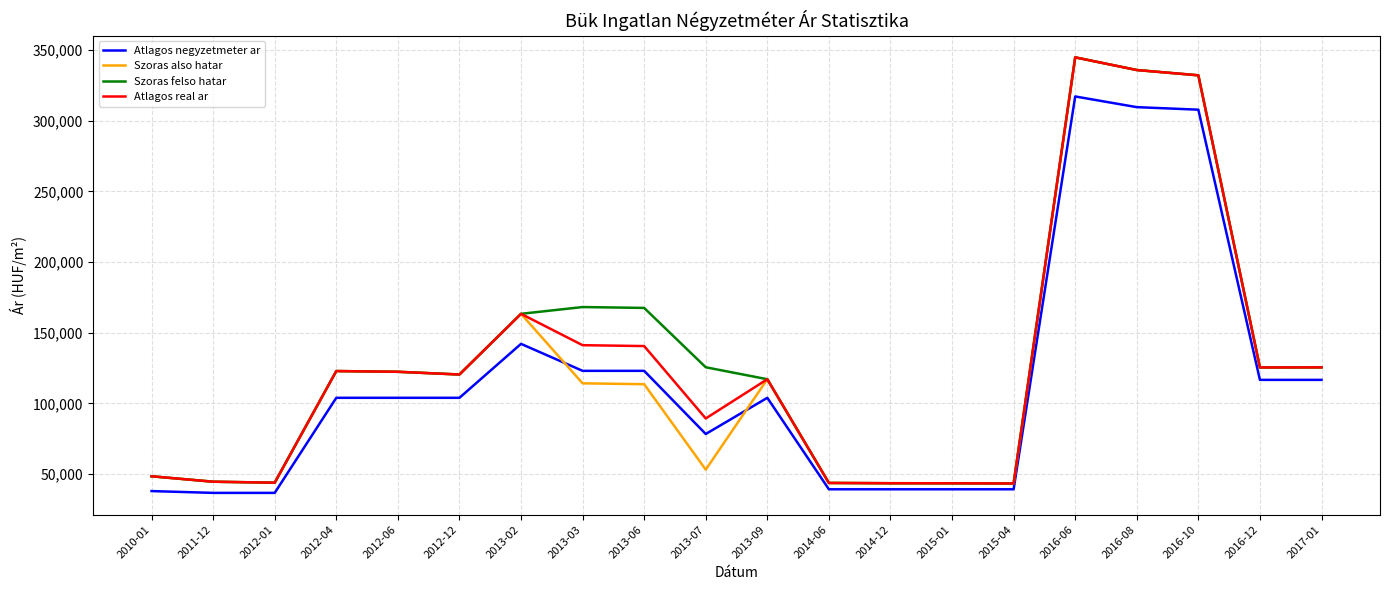

Is the value of Atlagos negyzetmeter ar at 2015-01 greater than the value of Szoras felso hatar at 2016-06?

No